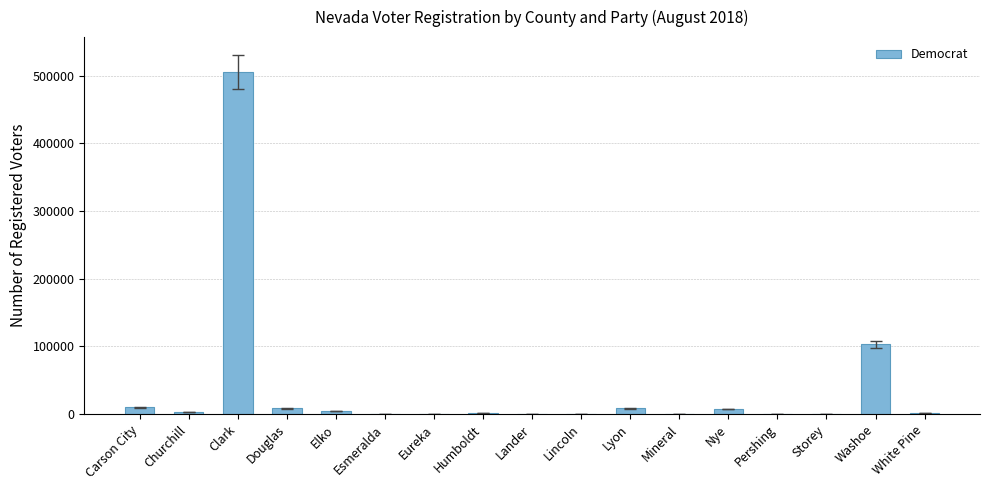

Where does the data first go above 1695?

Carson City